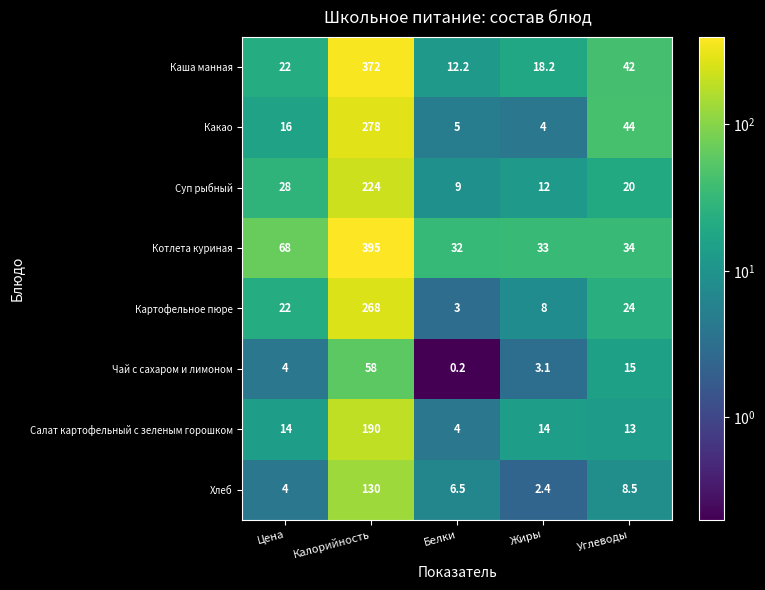

How many values in the Котлета куриная series are below 34?

2